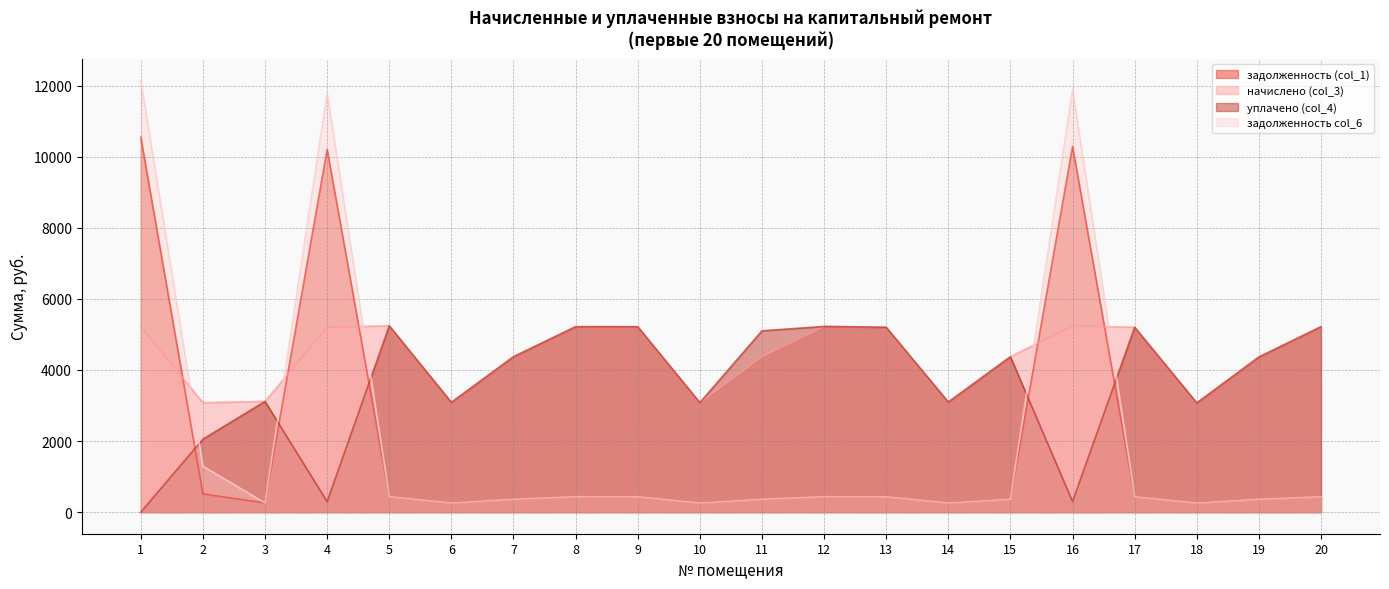

True or false: задолженность col_6 and задолженность (col_1) cross at least once.

False